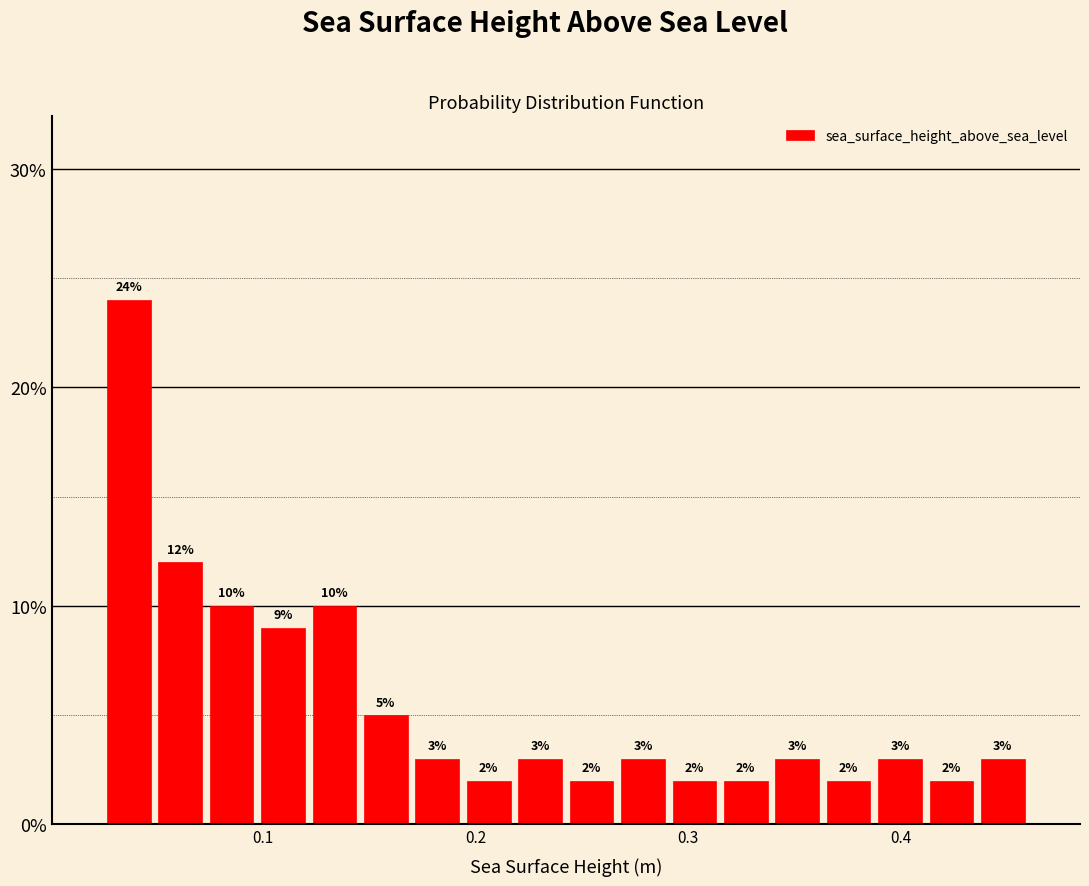

Around what value on the x-axis is the tallest bar? Give the approximate position of its centre, as read against the axis.

0.04